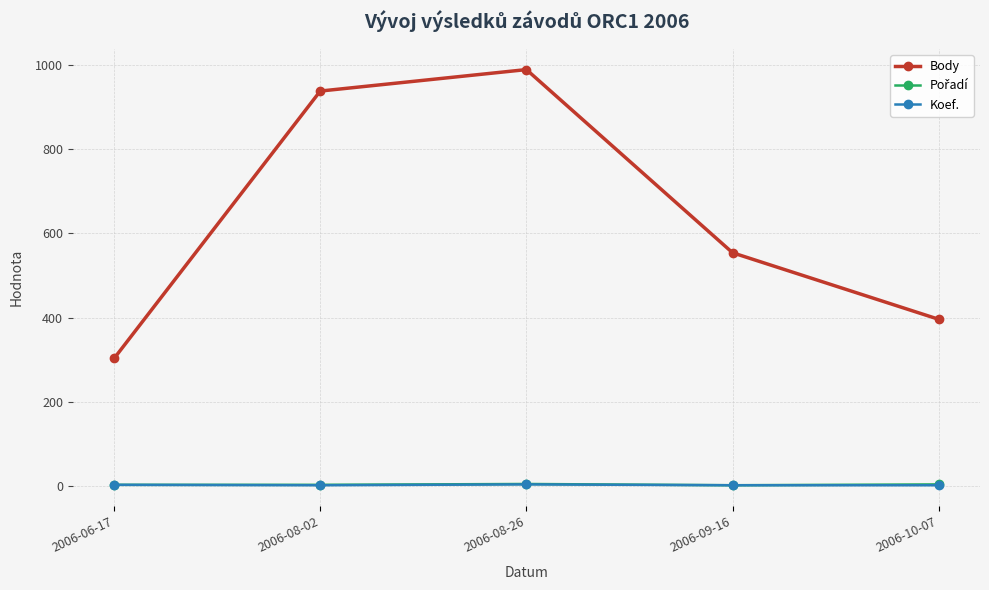

Count the number of data series in this chart.

3